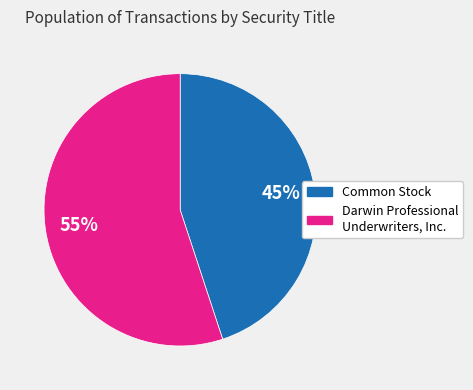

Which has a higher value, Darwin Professional Underwriters, Inc. or Common Stock?

Darwin Professional Underwriters, Inc.